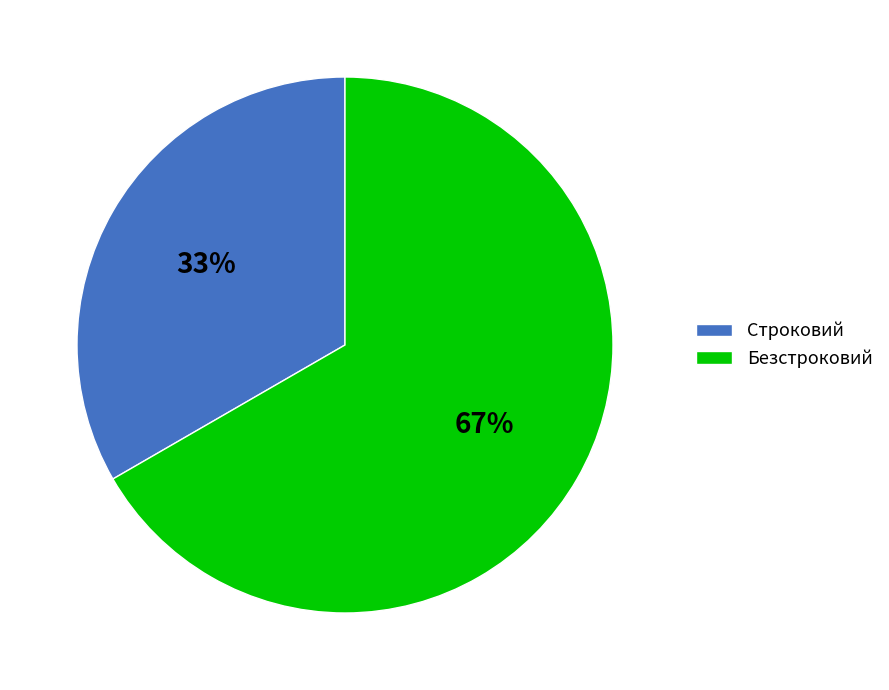

Between Безстроковий and Строковий, which is larger?

Безстроковий